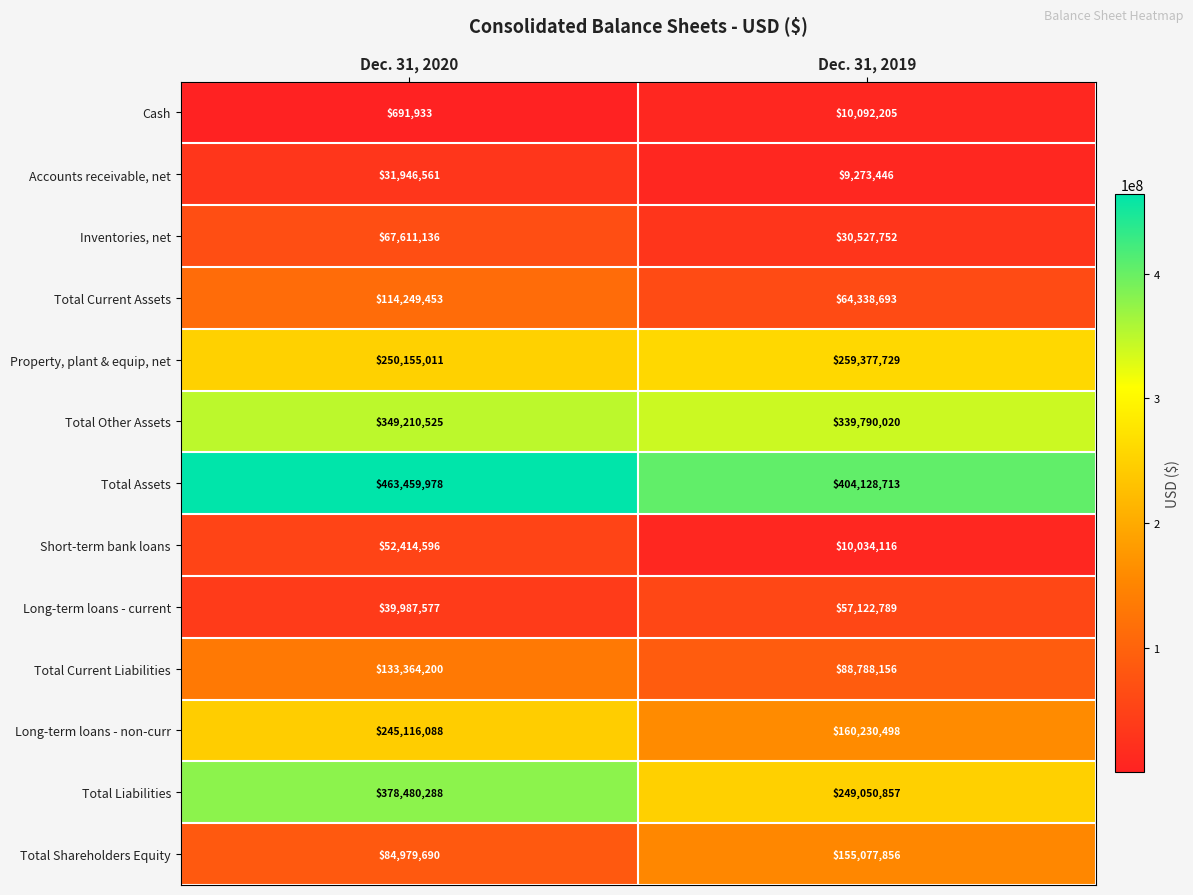

Reading right to left, what are all the values shown in this chart?

Cash: Dec. 31, 2019=10092205	Dec. 31, 2020=691933
Accounts receivable, net: Dec. 31, 2019=9273446	Dec. 31, 2020=31946561
Inventories, net: Dec. 31, 2019=30527752	Dec. 31, 2020=67611136
Total Current Assets: Dec. 31, 2019=64338693	Dec. 31, 2020=114249453
Property, plant & equip, net: Dec. 31, 2019=259377729	Dec. 31, 2020=250155011
Total Other Assets: Dec. 31, 2019=339790020	Dec. 31, 2020=349210525
Total Assets: Dec. 31, 2019=404128713	Dec. 31, 2020=463459978
Short-term bank loans: Dec. 31, 2019=10034116	Dec. 31, 2020=52414596
Long-term loans - current: Dec. 31, 2019=57122789	Dec. 31, 2020=39987577
Total Current Liabilities: Dec. 31, 2019=88788156	Dec. 31, 2020=133364200
Long-term loans - non-curr: Dec. 31, 2019=160230498	Dec. 31, 2020=245116088
Total Liabilities: Dec. 31, 2019=249050857	Dec. 31, 2020=378480288
Total Shareholders Equity: Dec. 31, 2019=155077856	Dec. 31, 2020=84979690